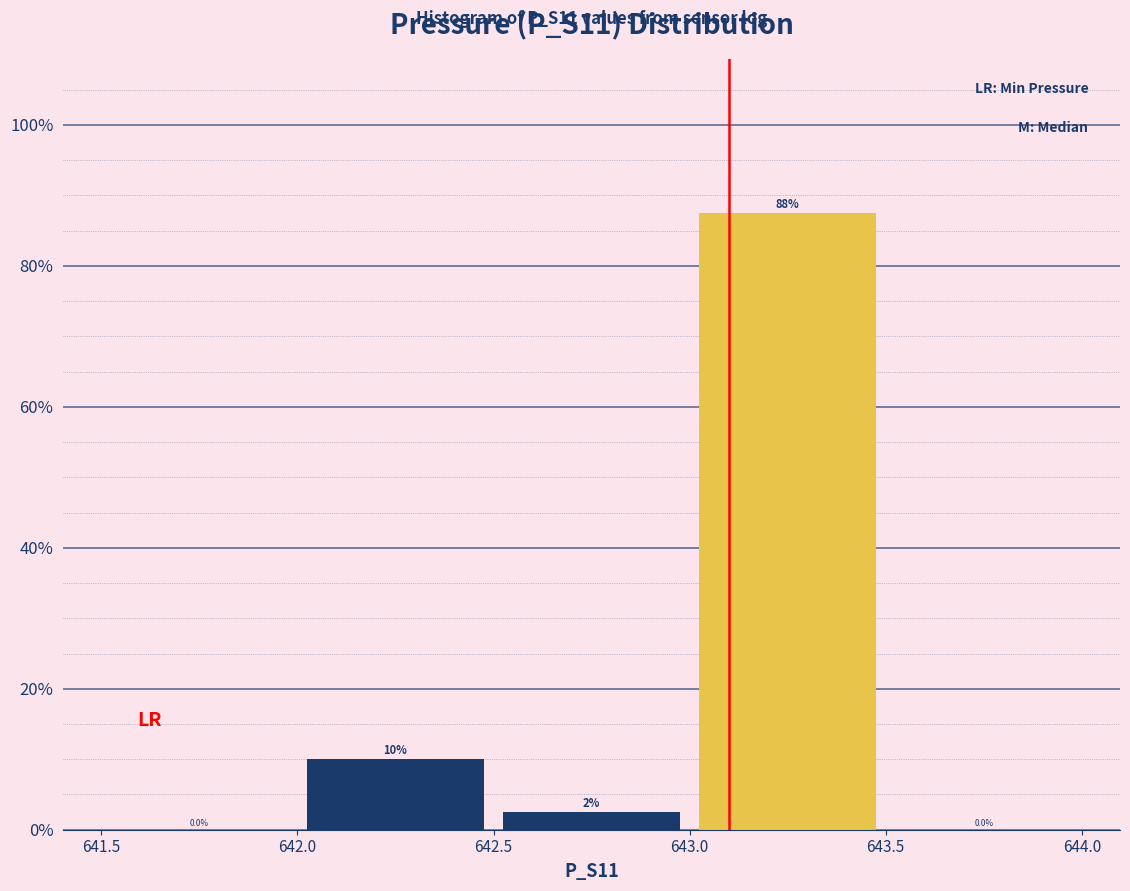

Which range on the x-axis has the tallest bar?

643.0 to 643.5